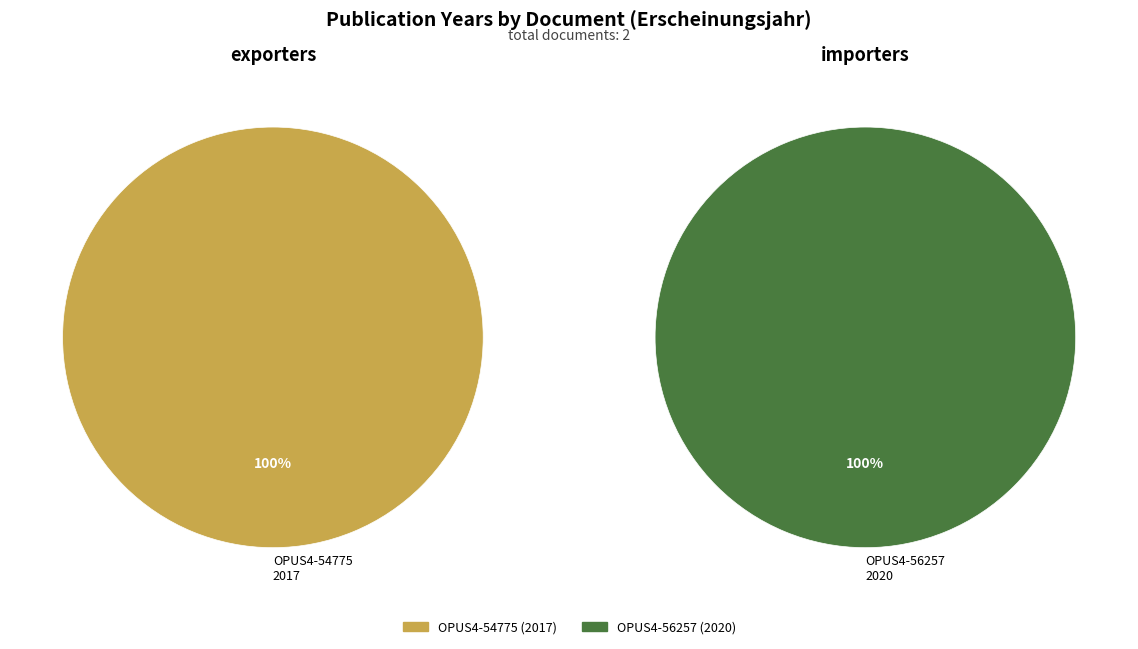

Which category has the smallest portion of the pie?

OPUS4-54775